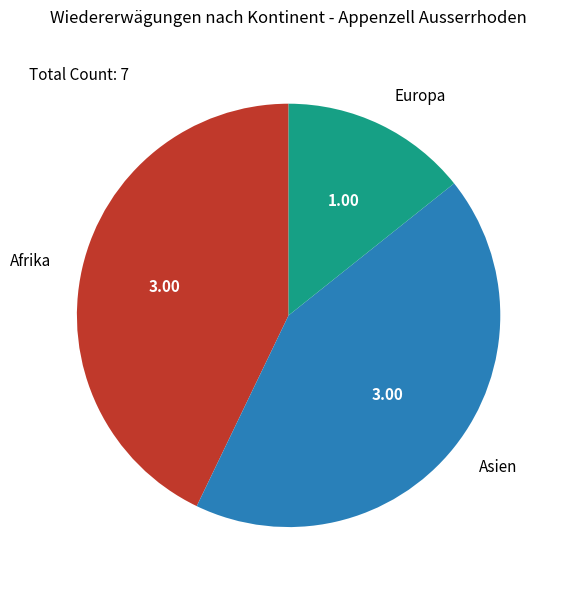

Is the sum of Afrika and Asien greater than half?

Yes